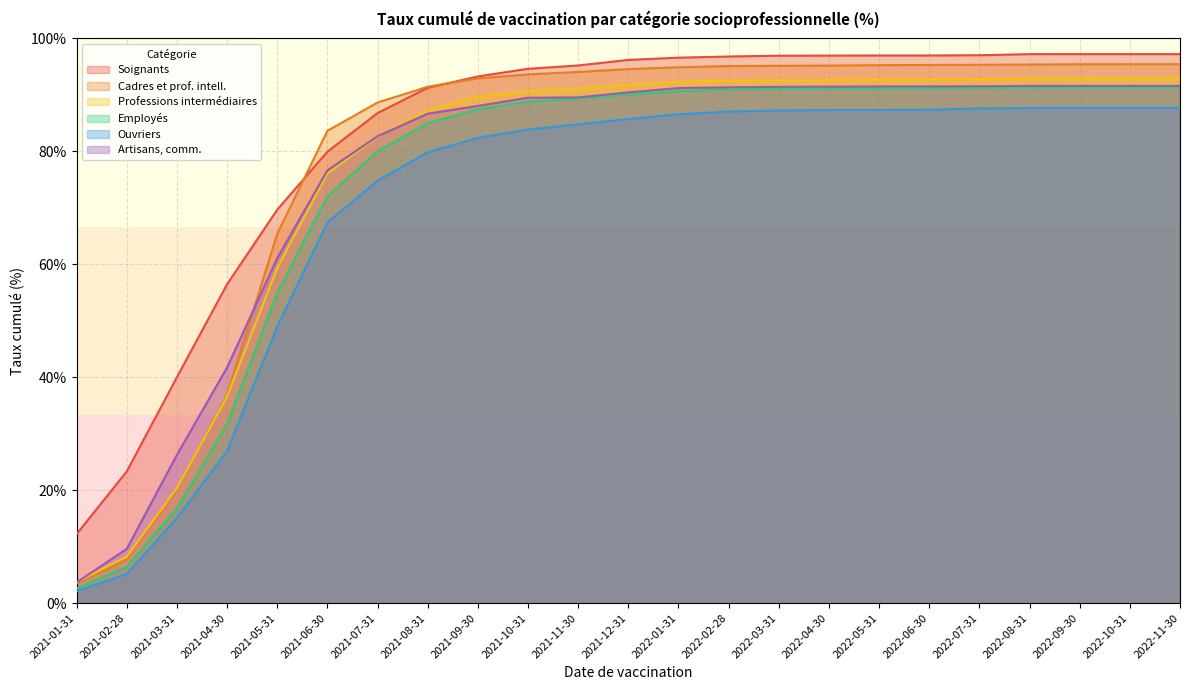

The Artisans, comm. series shows 86.7 at 2021-08-31. True or false?

True